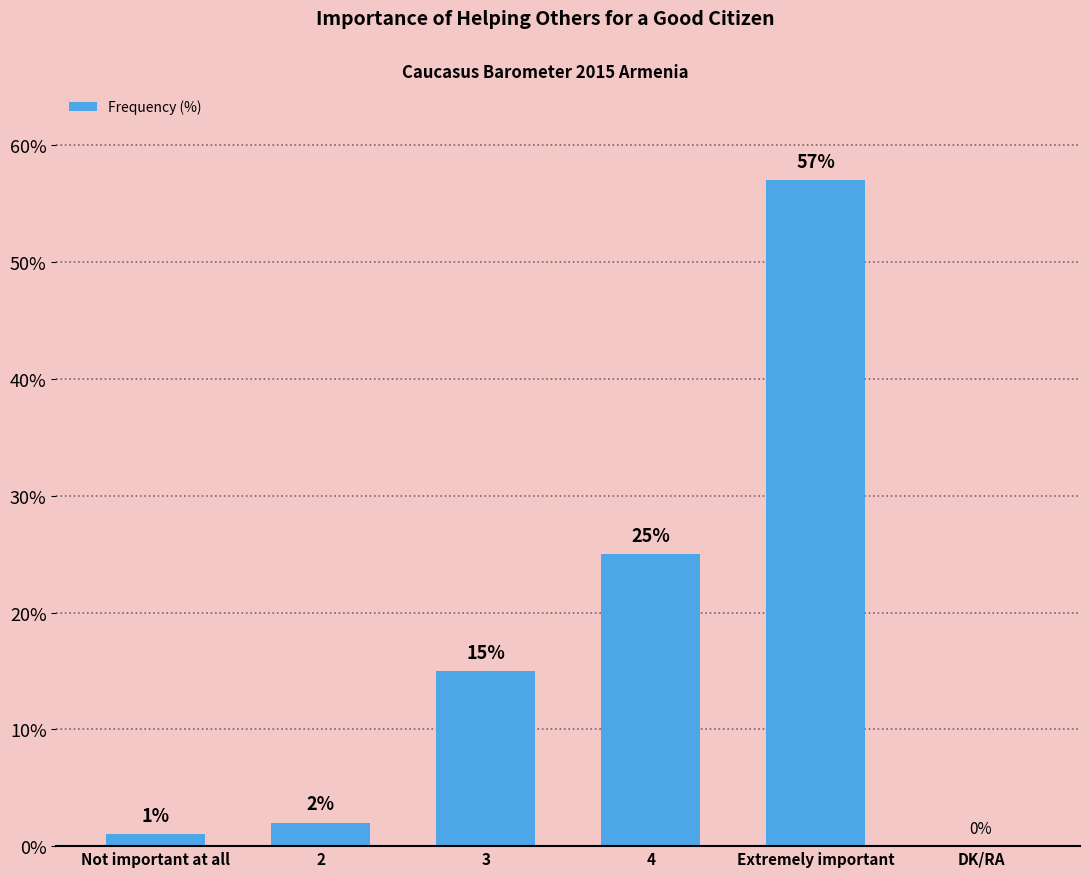

The value at 2 is 2. True or false?

True